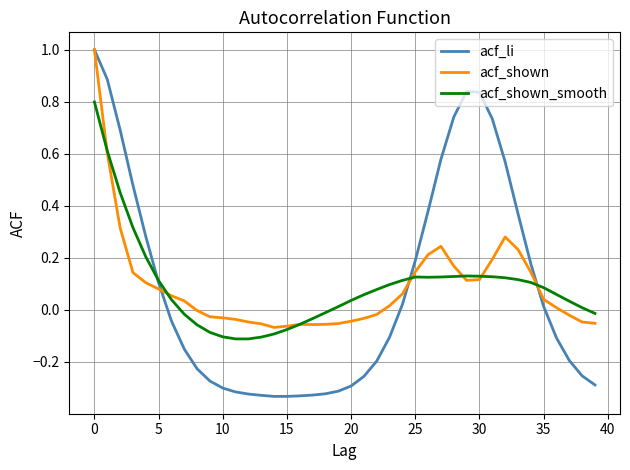

What is the maximum value shown in the chart?

1.0